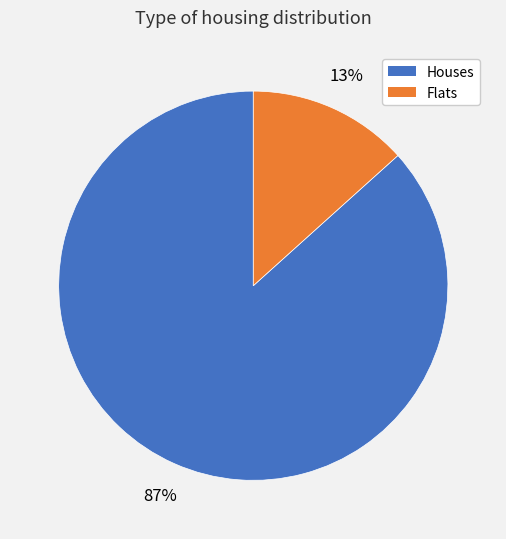

To the nearest percent, what is the average slice percentage?

50%